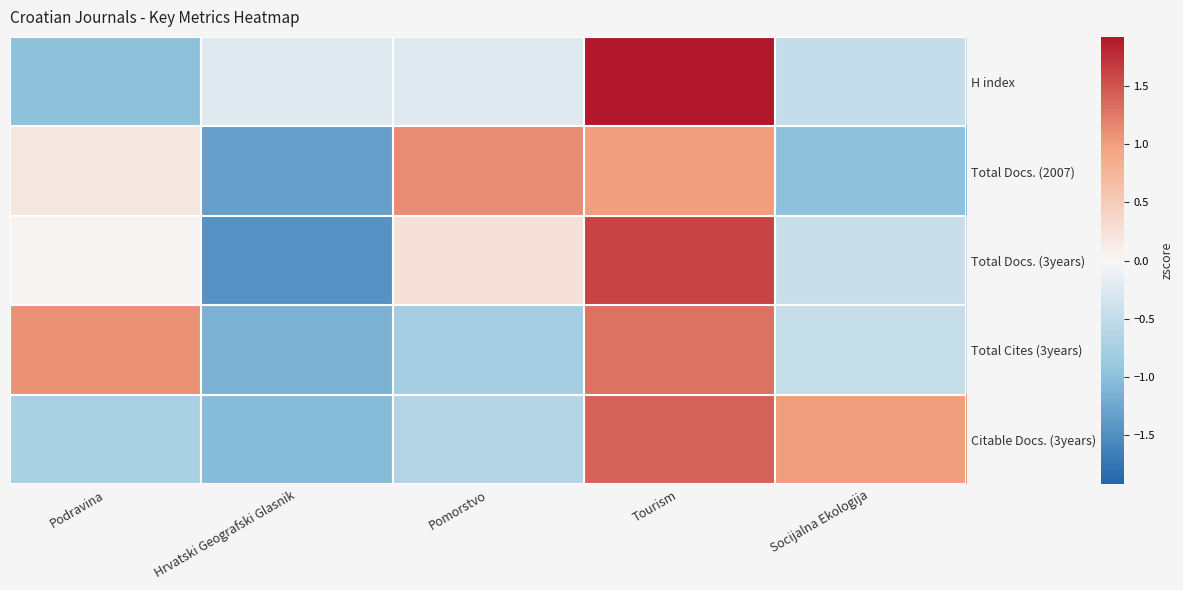

Rank the series at Pomorstvo from highest to lowest value.

Total Docs. (2007), Total Docs. (3years), H index, Citable Docs. (3years), Total Cites (3years)